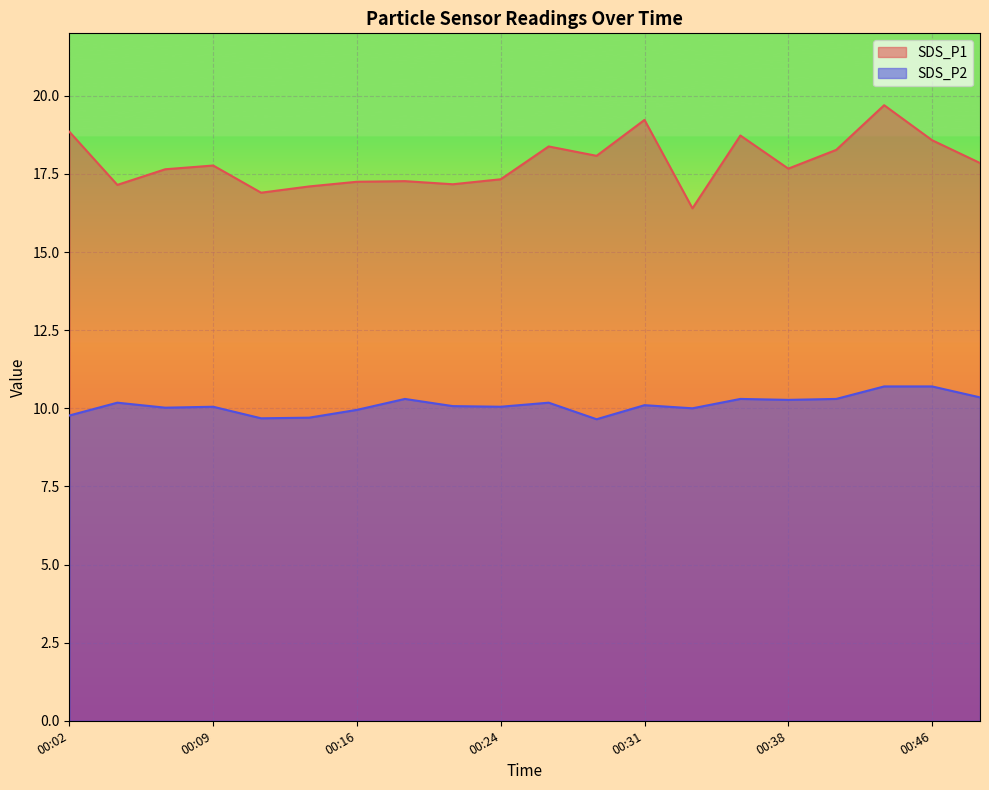

The value of SDS_P1 at 00:09 is 9.2. True or false?

False